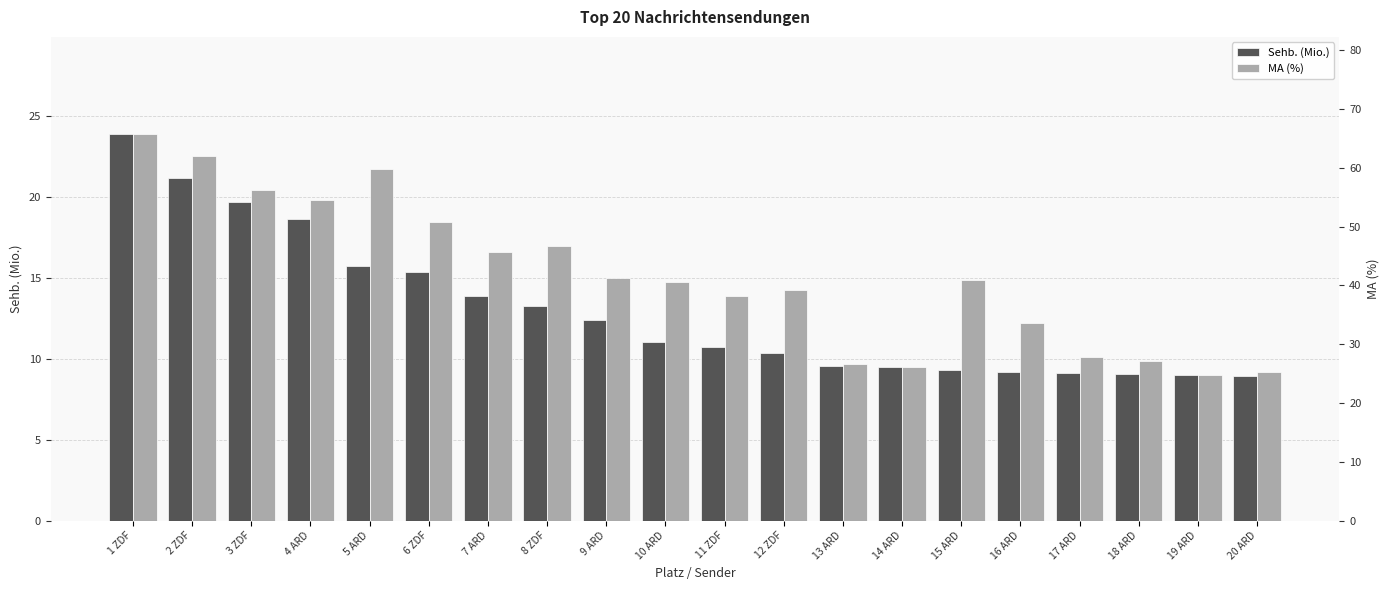

Which category has the lowest value across all series?

20 ARD